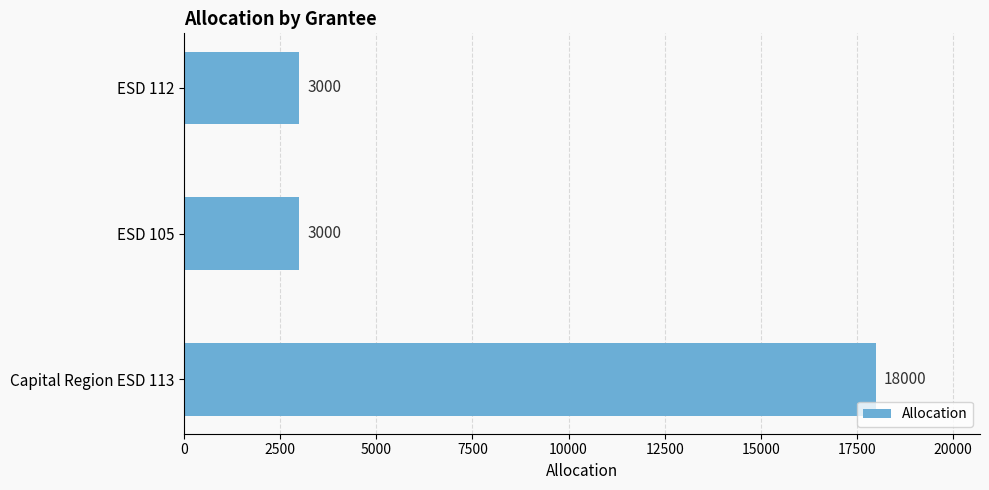

True or false: the data shows 3000 at ESD 112.

True